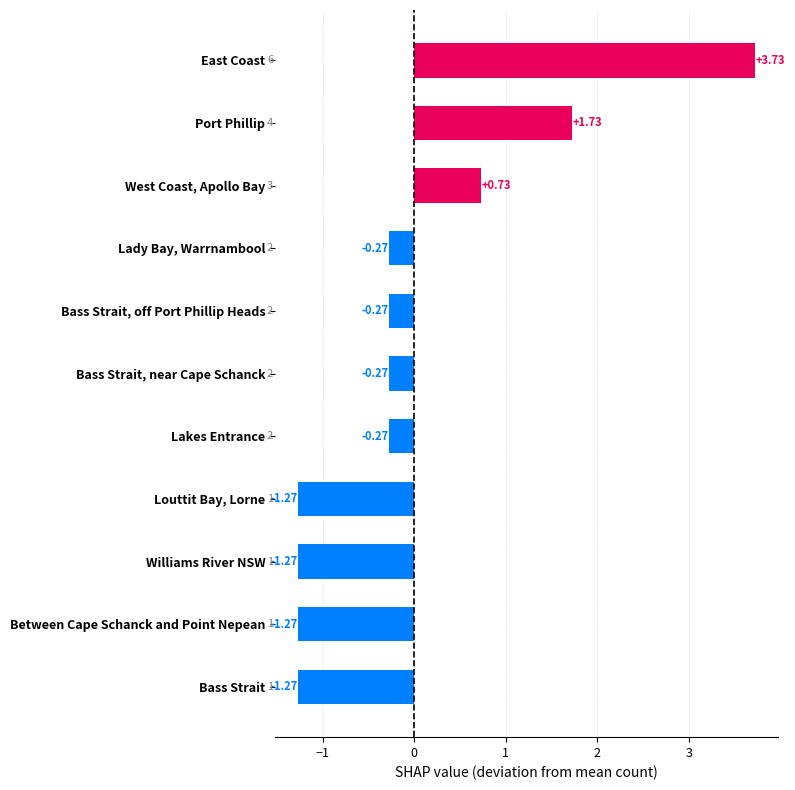

What is the change in value from Between Cape Schanck and Point Nepean to Bass Strait, near Cape Schanck?

+1.0